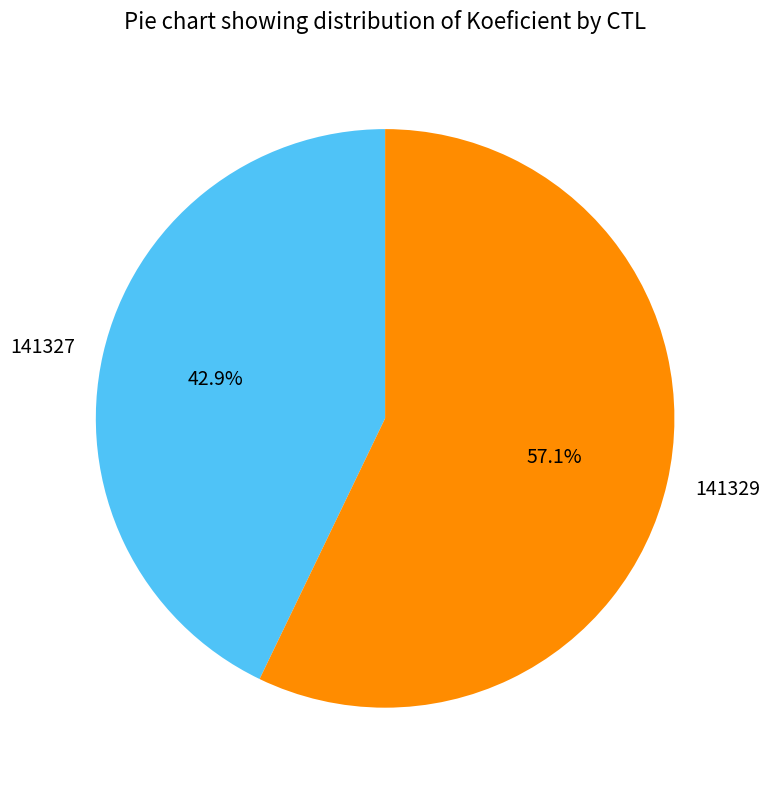

What is the largest slice in the pie chart?

141329